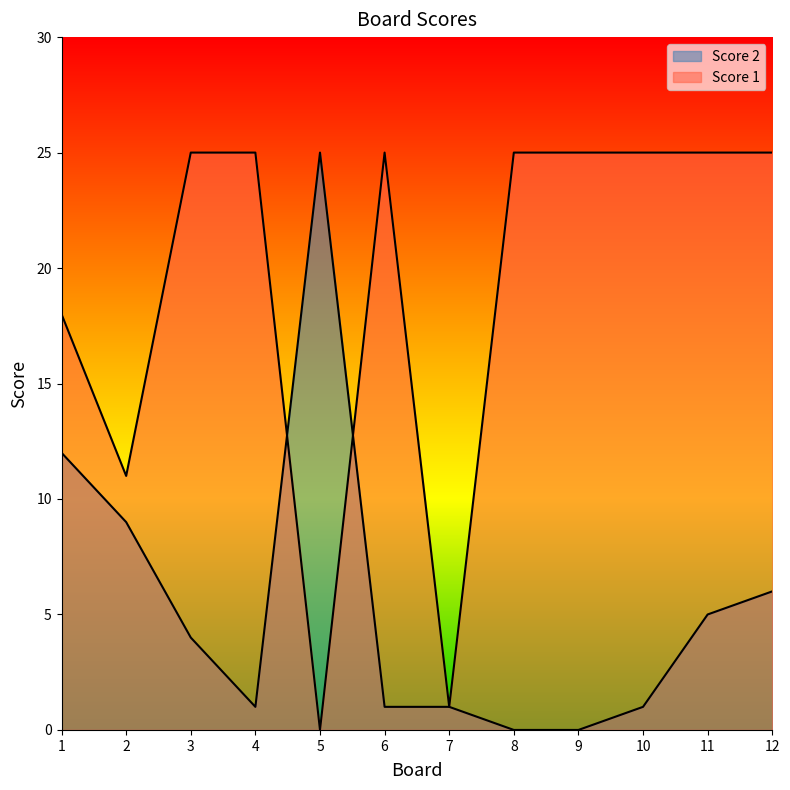

Reading left to right, what are all the values shown in this chart?

Score 1: 18	11	25	25	0	25	1	25	25	25	25	25
Score 2: 12	9	4	1	25	1	1	0	0	1	5	6